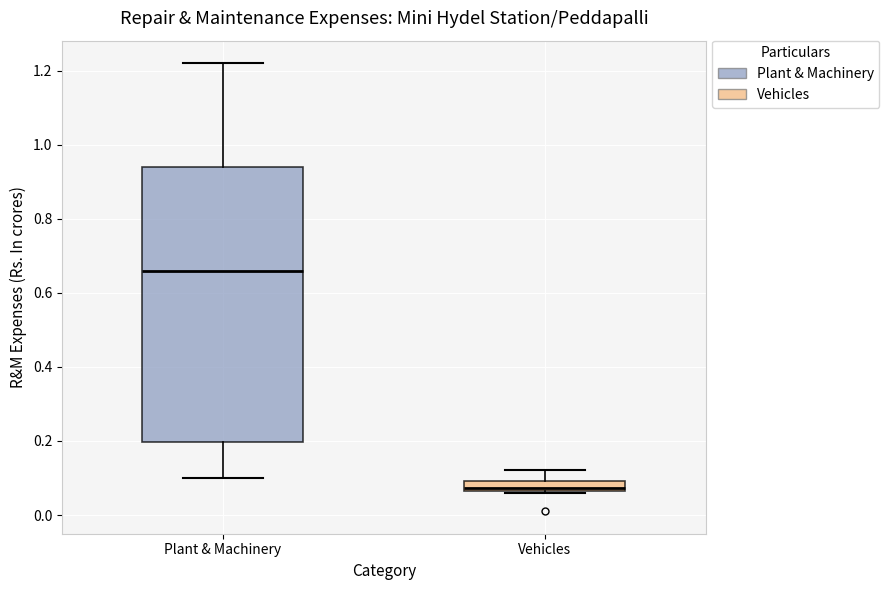

Where does the upper whisker of the box for Plant & Machinery end on the y-axis? The values are not printed on the chart, so give them approximately, as read against the axis.

1.22